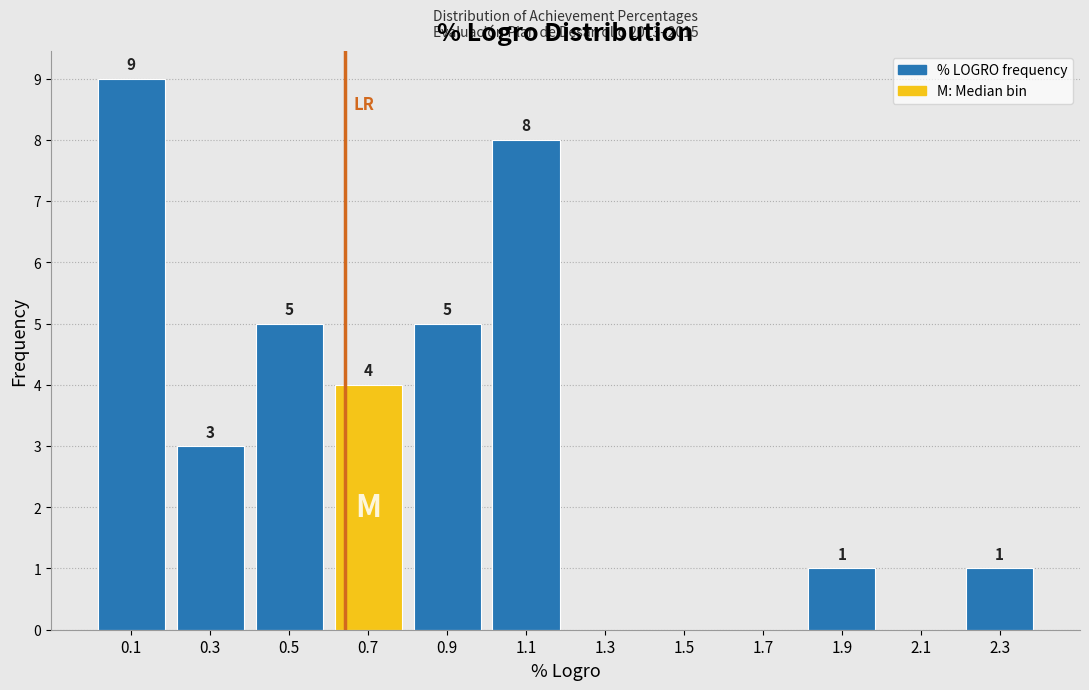

Over which range of the x-axis is the bar tallest?

0.0 to 0.2